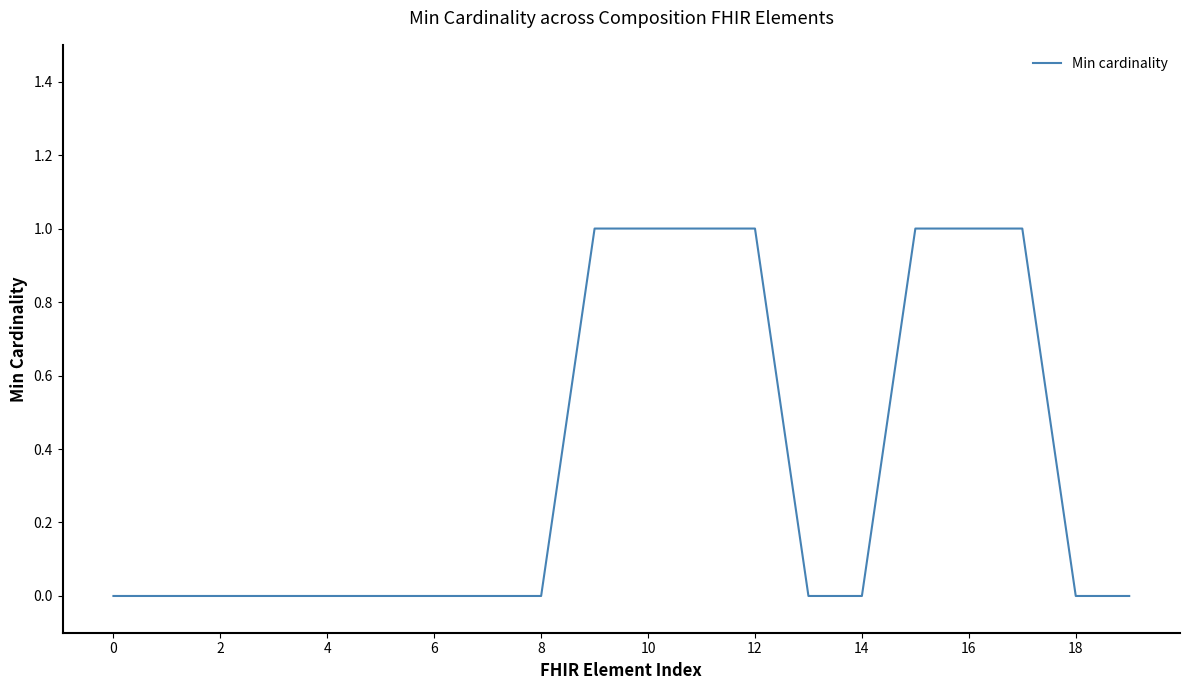

Does the chart have visible grid lines?

No